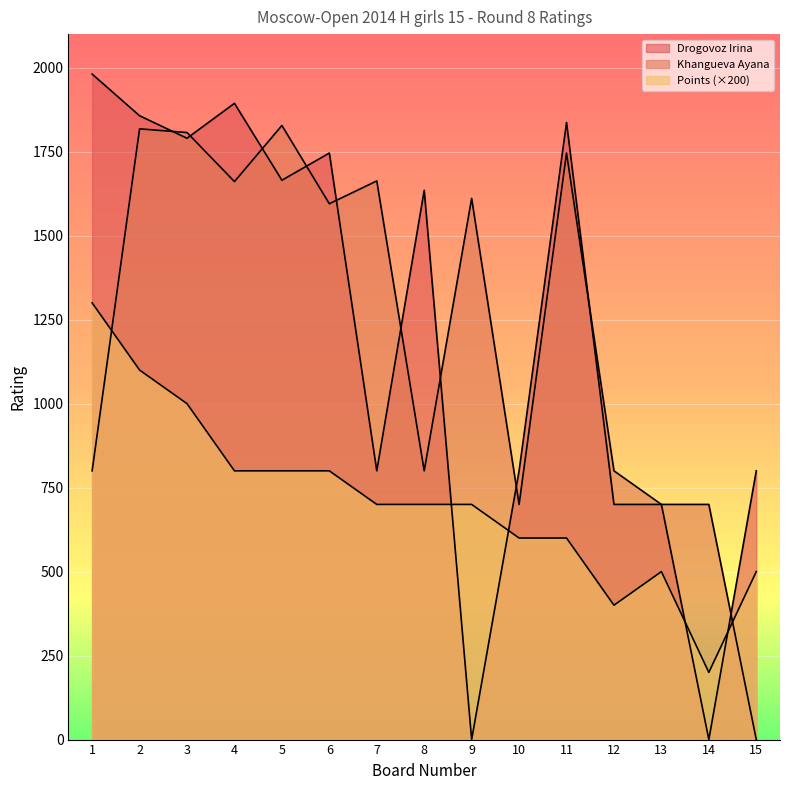

Reading left to right, extract all data points from this chart.

Drogovoz Irina: 1981	1857	1790	1894	1665	1746	800	1635	0	800	1837	700	700	0	800
Khangueva Ayana: 800	1818	1807	1661	1828	1595	1663	800	1611	700	1746	800	700	700	0
Points: 1300	1100	1000	800	800	800	700	700	700	600	600	400	500	200	500